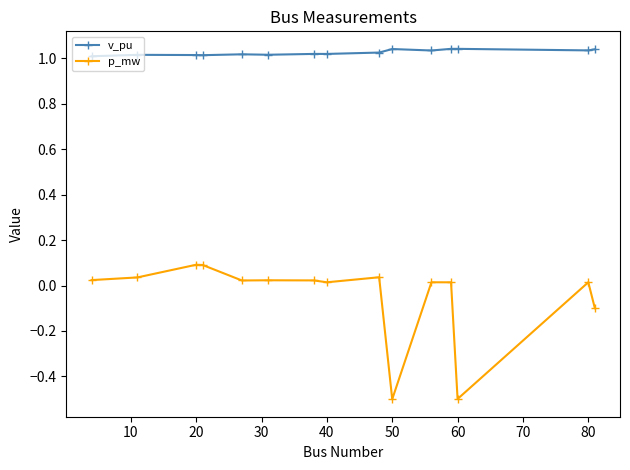

True or false: v_pu and p_mw cross at least once.

False